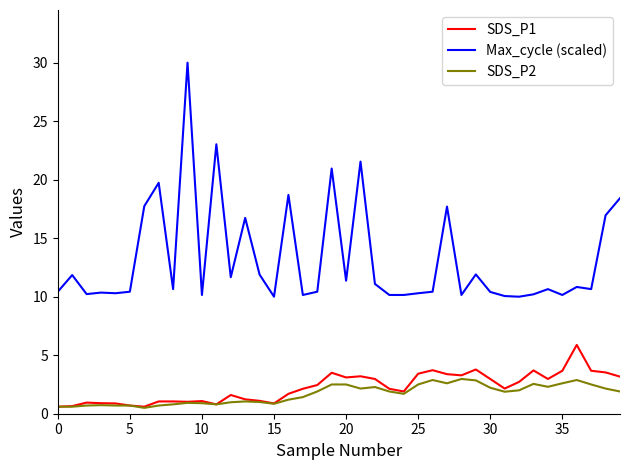

What is the greatest value displayed?

30.0